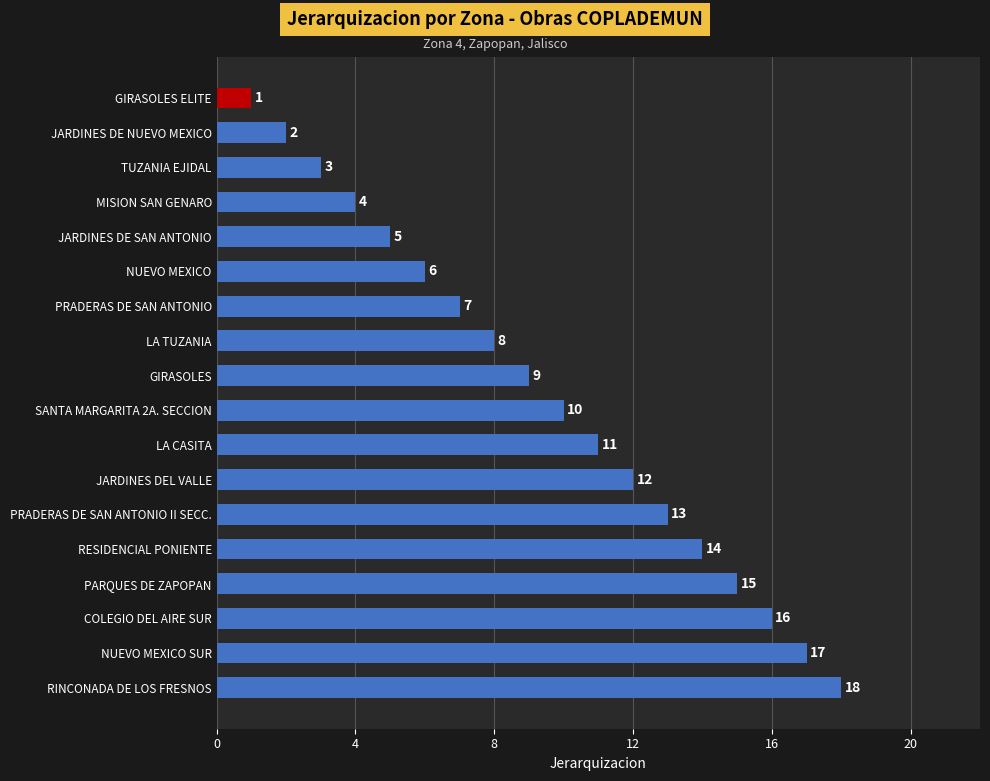

Is it true that the value at LA TUZANIA is 8?

True